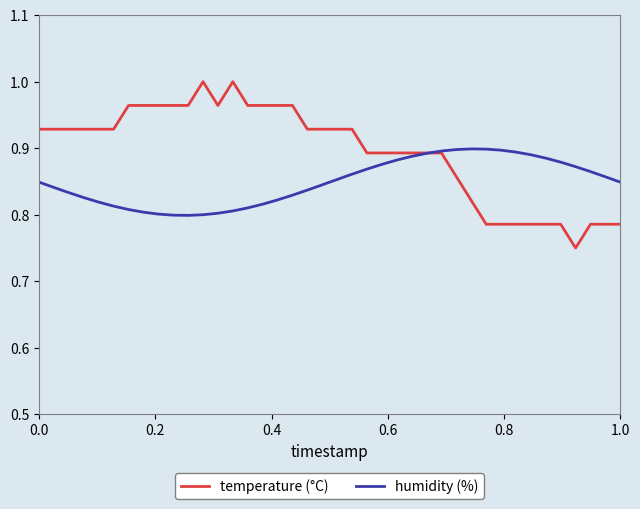

What is the difference between the maximum and second lowest values in the temperature (°C) series?

0.2